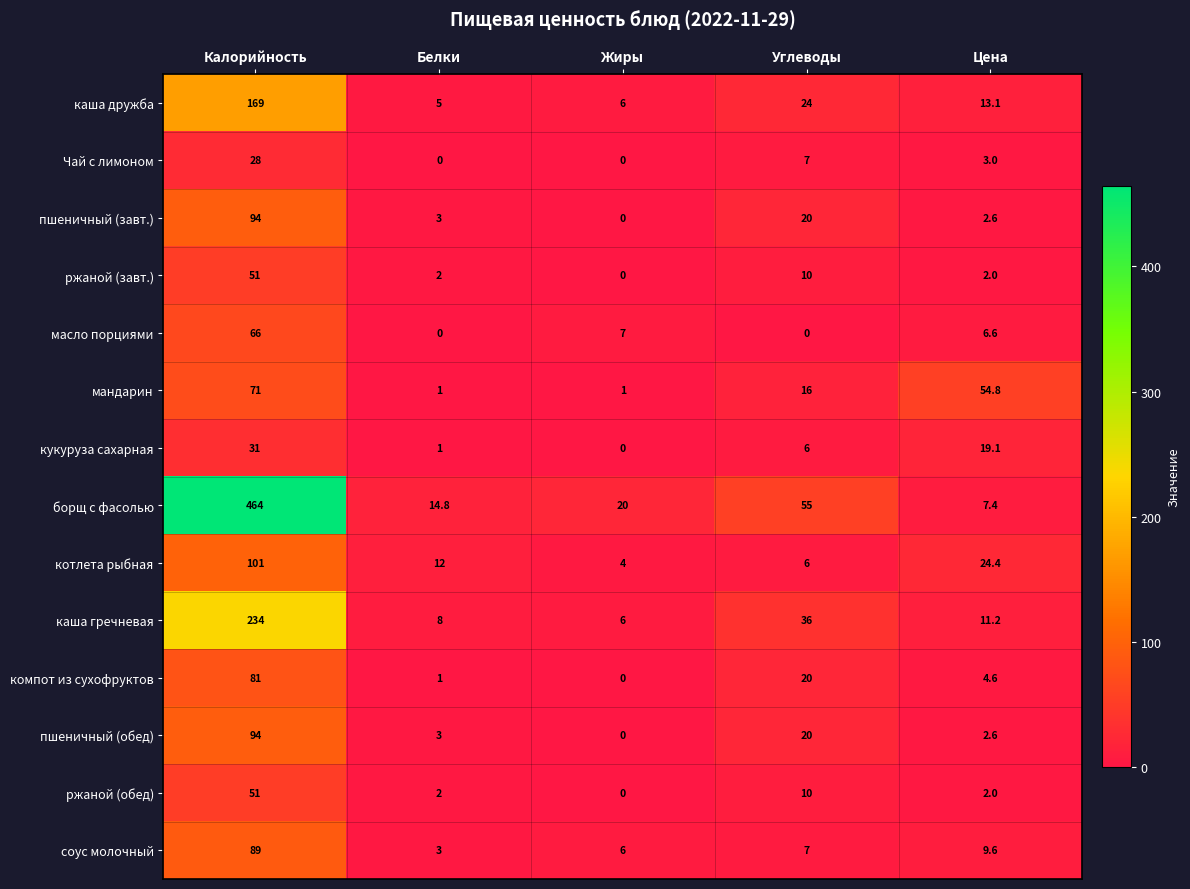

What is the spread (max minus min) of values at Цена?

52.8